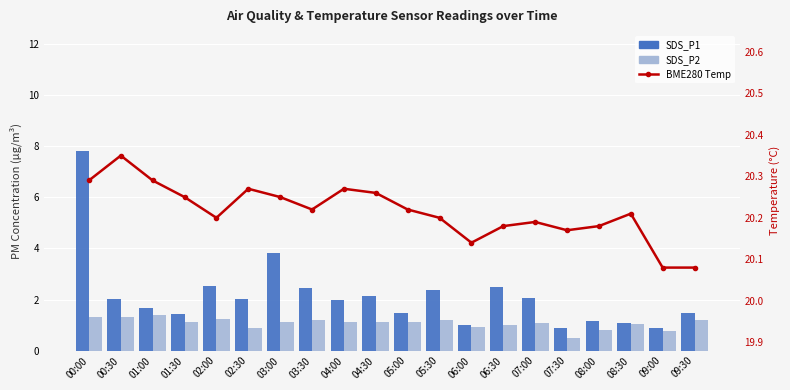

What is the spread (max minus min) of values at 04:00?

19.2